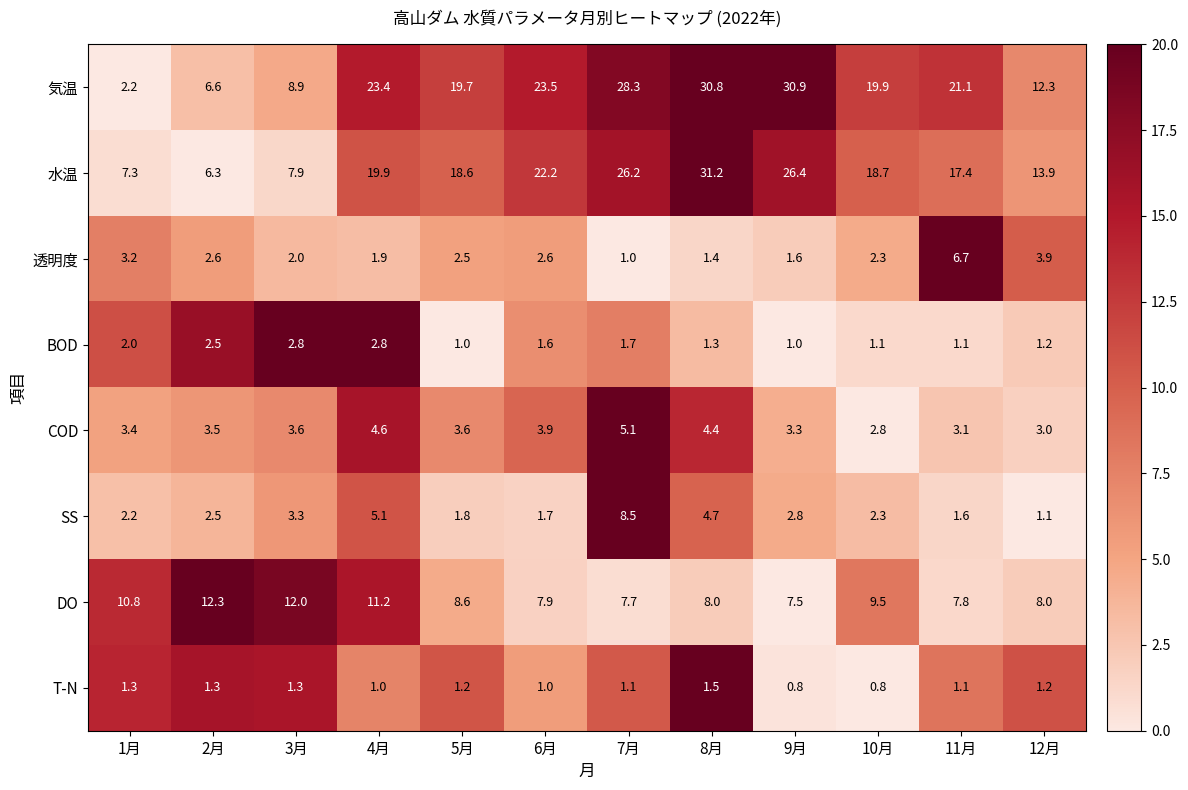

Which series changed the most between 1月 and 10月?

気温